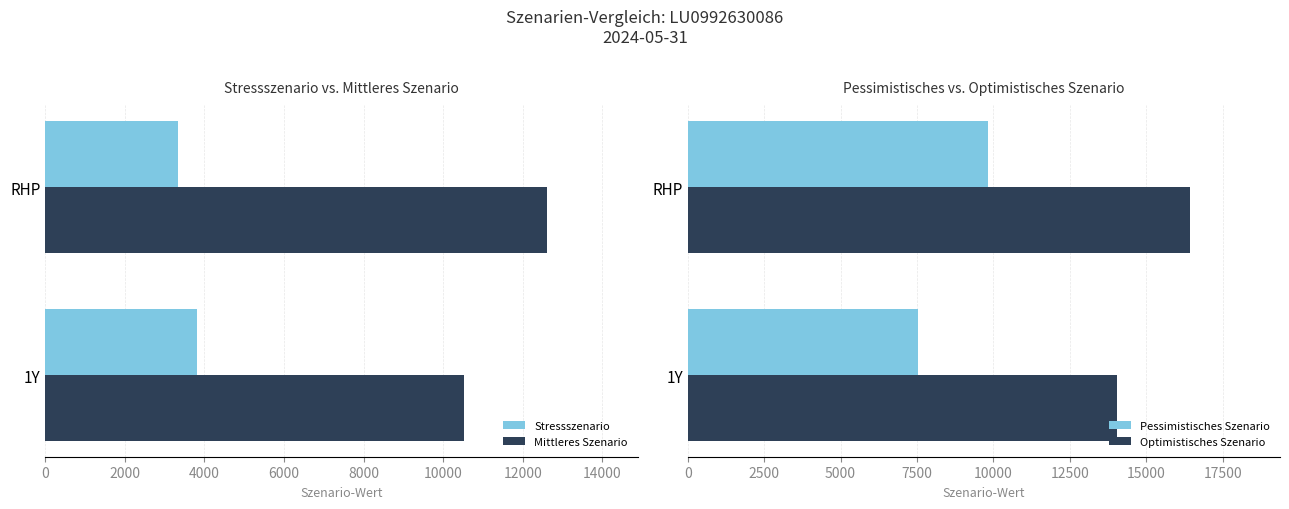

What are all the series names shown in the legend?

Stressszenario, Mittleres Szenario, Pessimistisches Szenario, Optimistisches Szenario